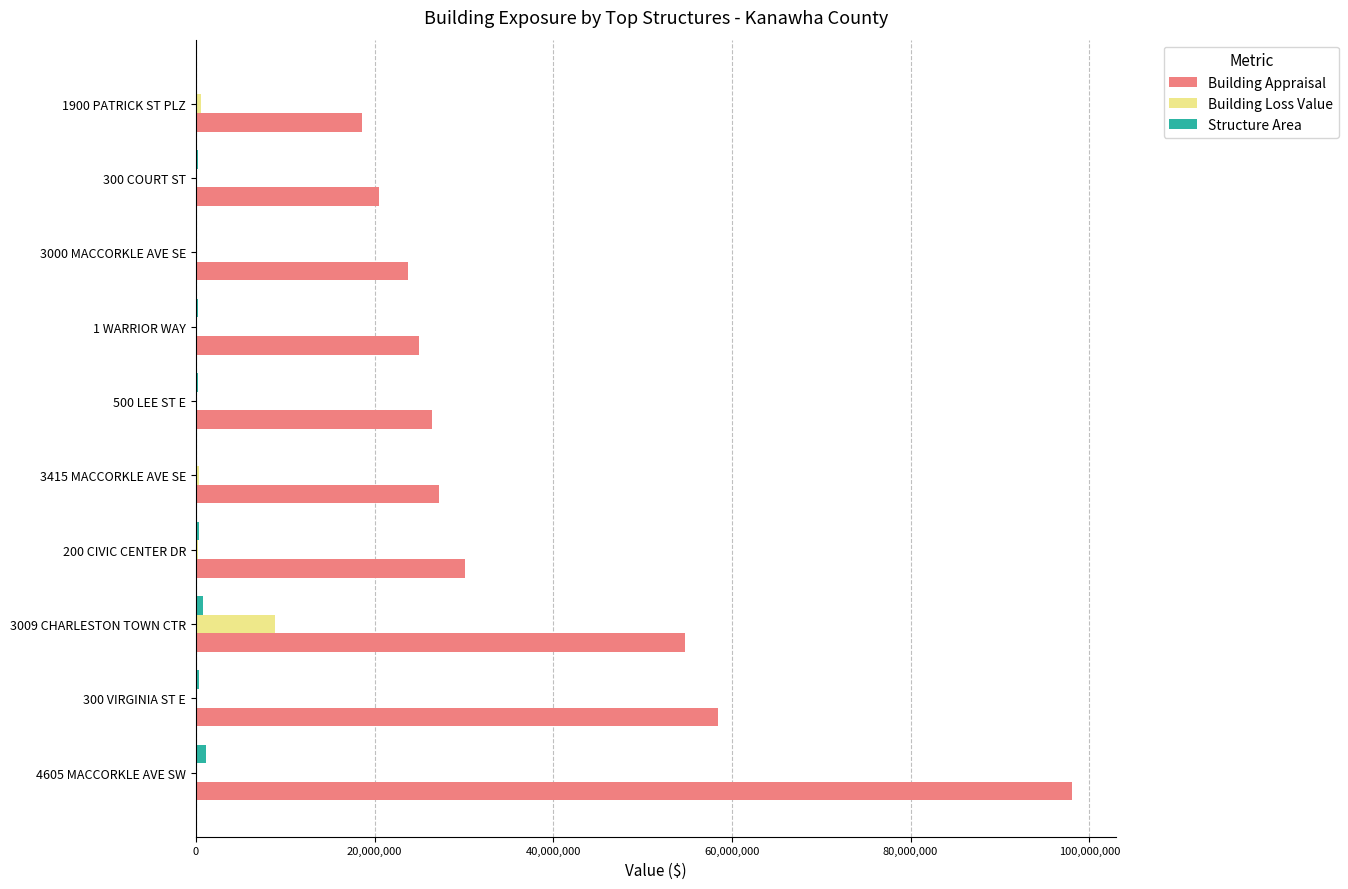

At which category is the sum across all series the highest?

4605 MACCORKLE AVE SW